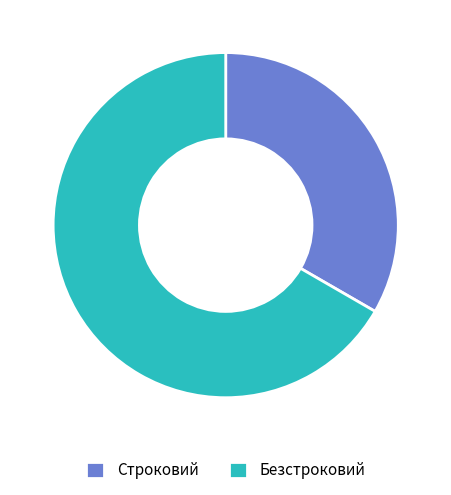

How many segments does this pie chart have?

2